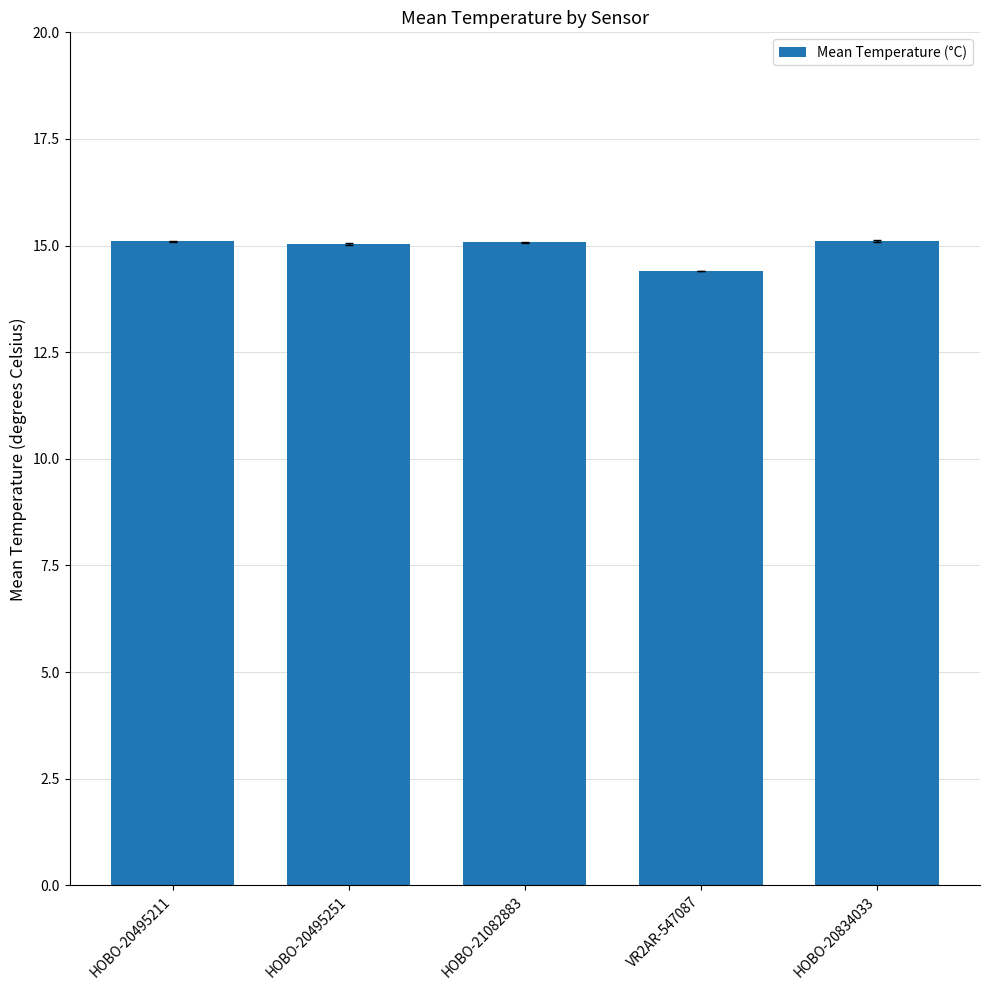

Which category has the lowest value across all series?

VR2AR-547087